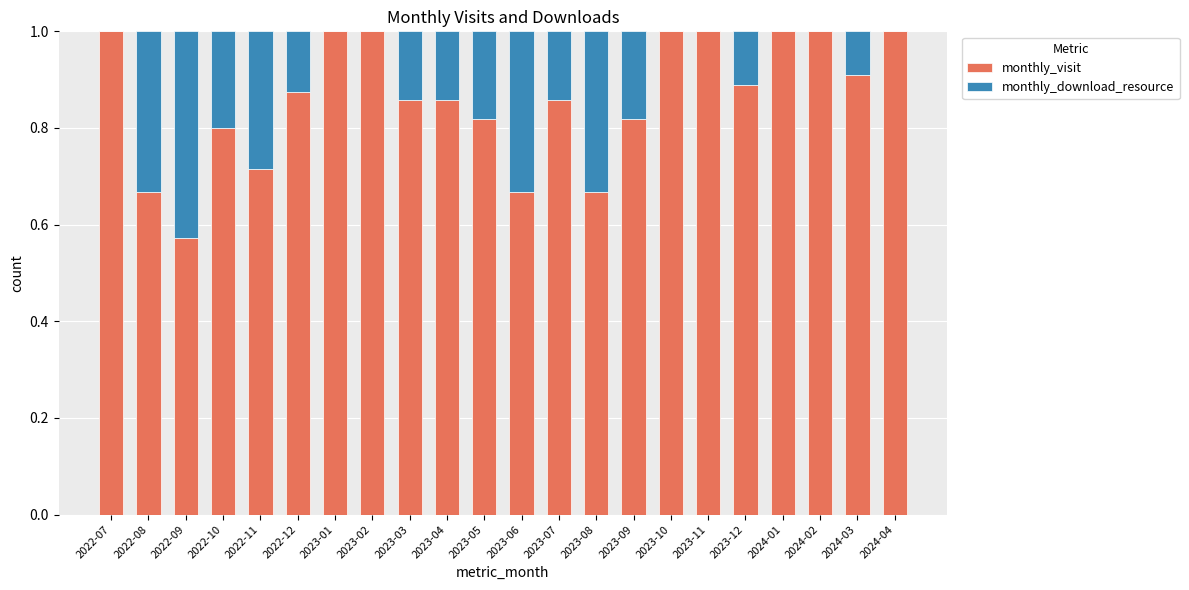

What is the maximum value for monthly_visit?

1.0